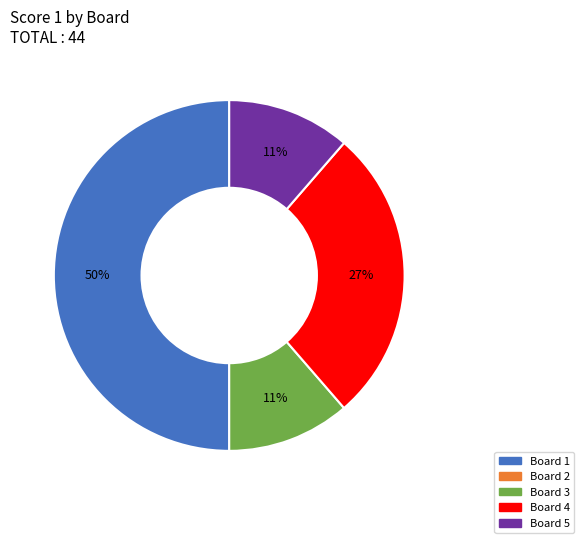

To the nearest percent, what is the difference between the largest and smallest slice percentages?

39%